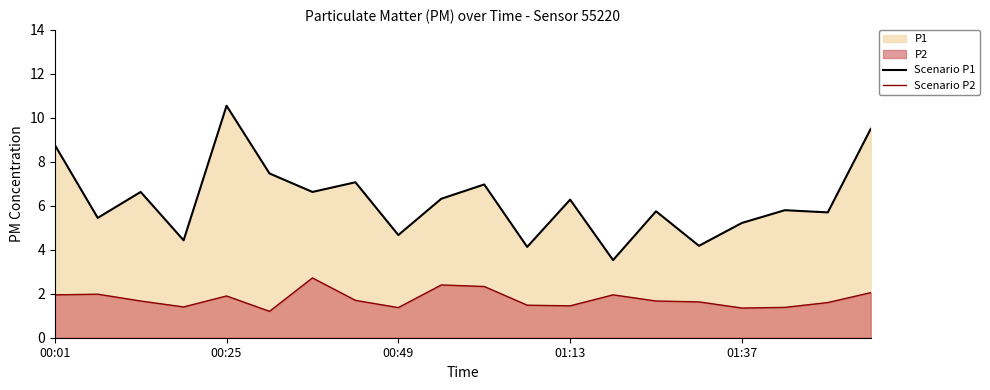

At 00:01, list the series in order from largest to smallest.

Scenario P1, Scenario P2